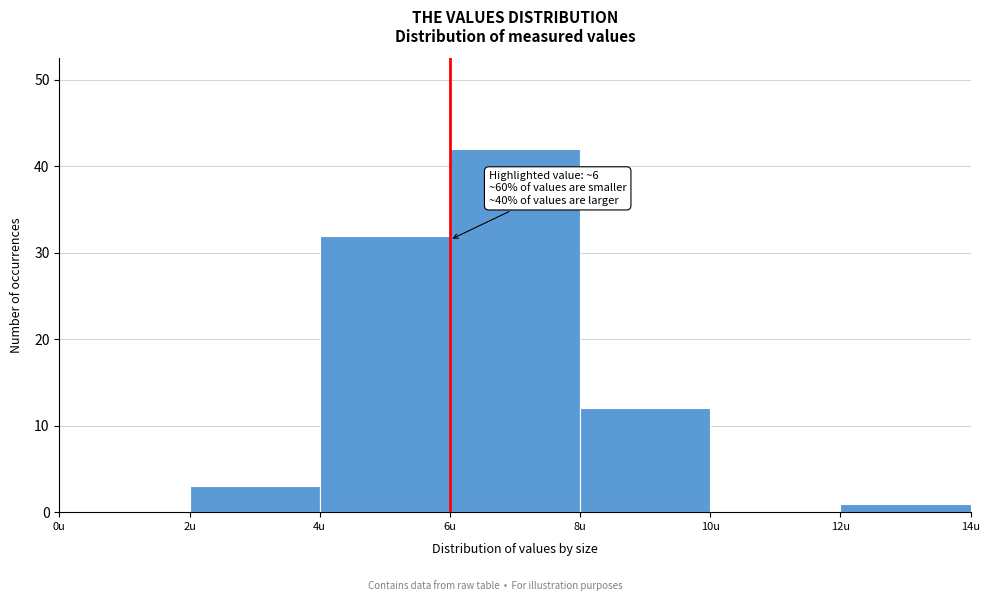

Which range on the x-axis has the tallest bar?

6 to 8